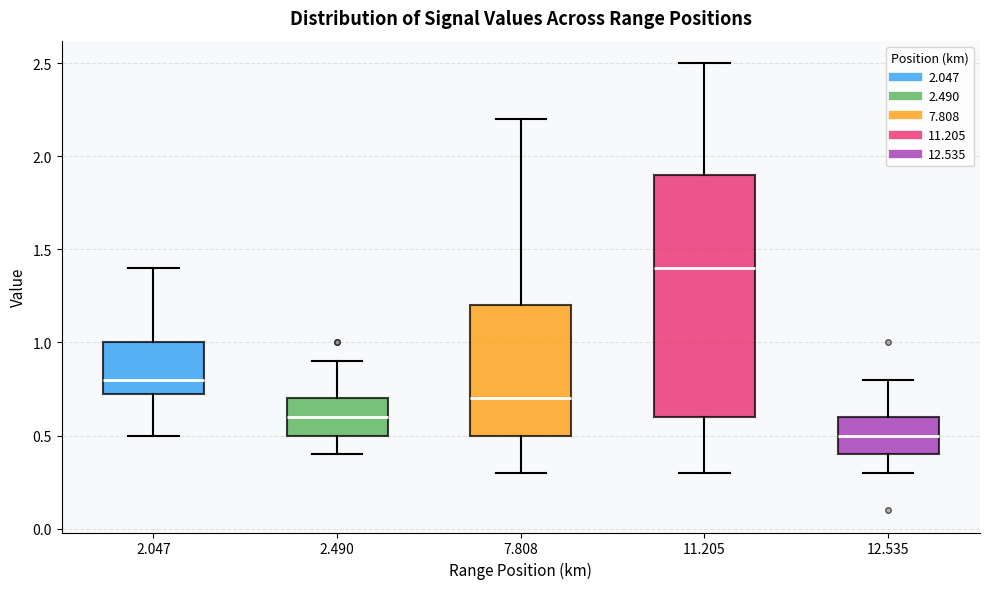

Comparing the boxes themselves (not the whiskers), which one is the tallest?

11.205